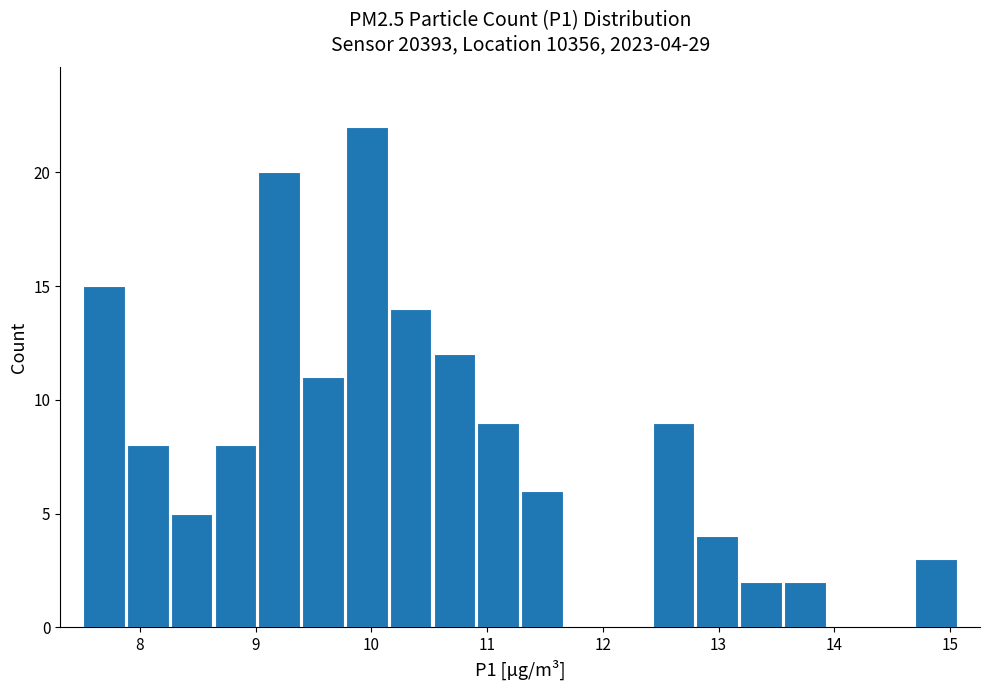

Read against the x-axis, roughly where is the centre of the tallest bar?

10.0